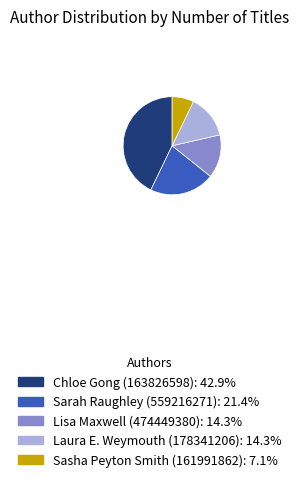

Is Sarah Raughley the majority of the pie?

No